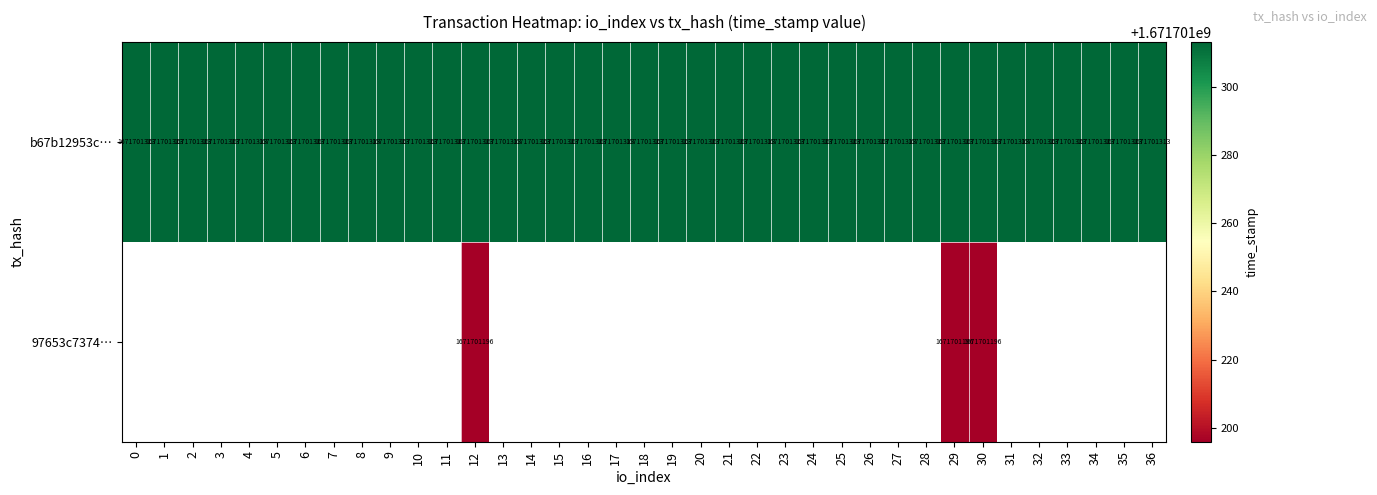

At which category is the sum across all series the highest?

12